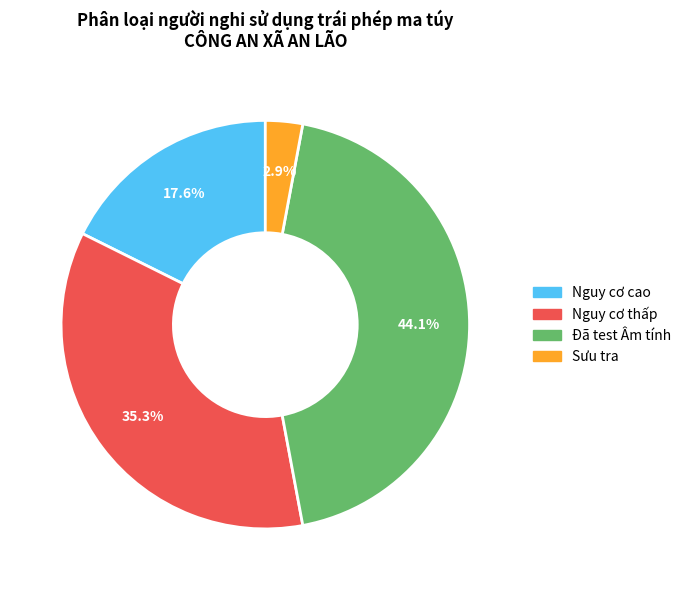

What percentage is the Sưu tra slice, to the nearest percent?

3%